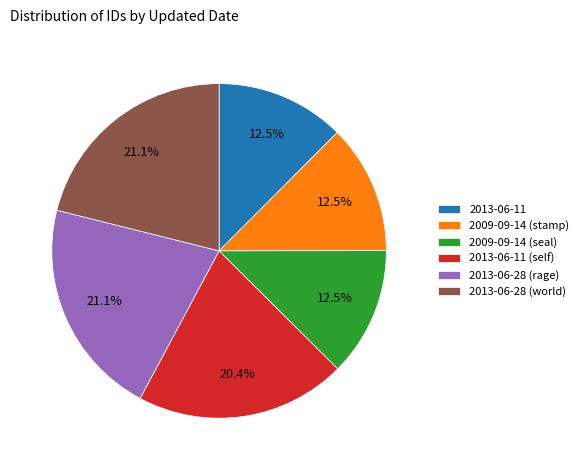

Which has a higher value, 2013-06-11 (self) or 2009-09-14 (seal)?

2013-06-11 (self)